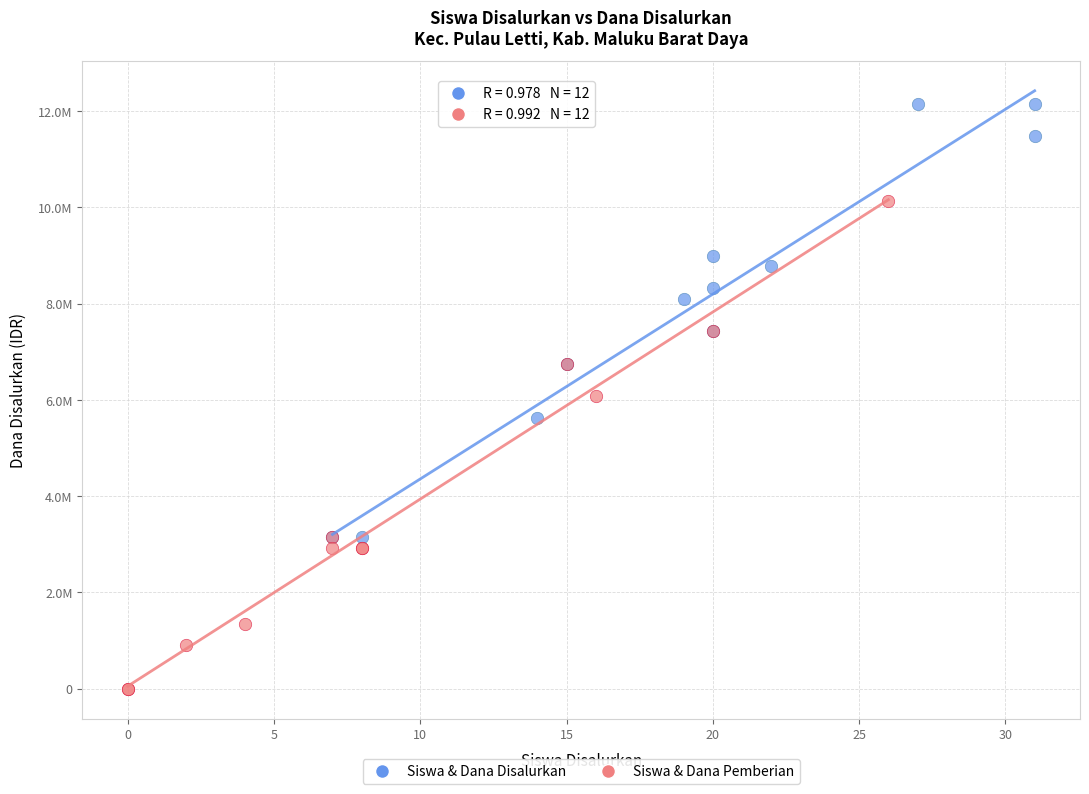

What are all the series names shown in the legend?

Siswa & Dana Disalurkan, Siswa & Dana Pemberian